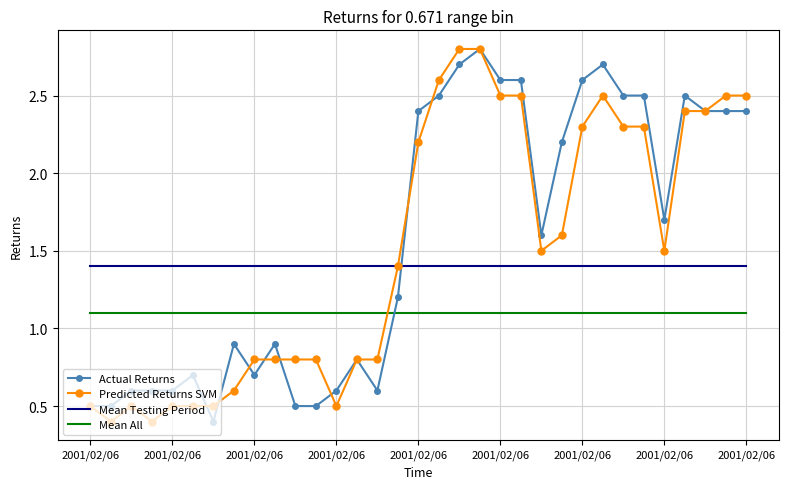

How many intersections are there between Predicted Returns SVM and Mean All?

1